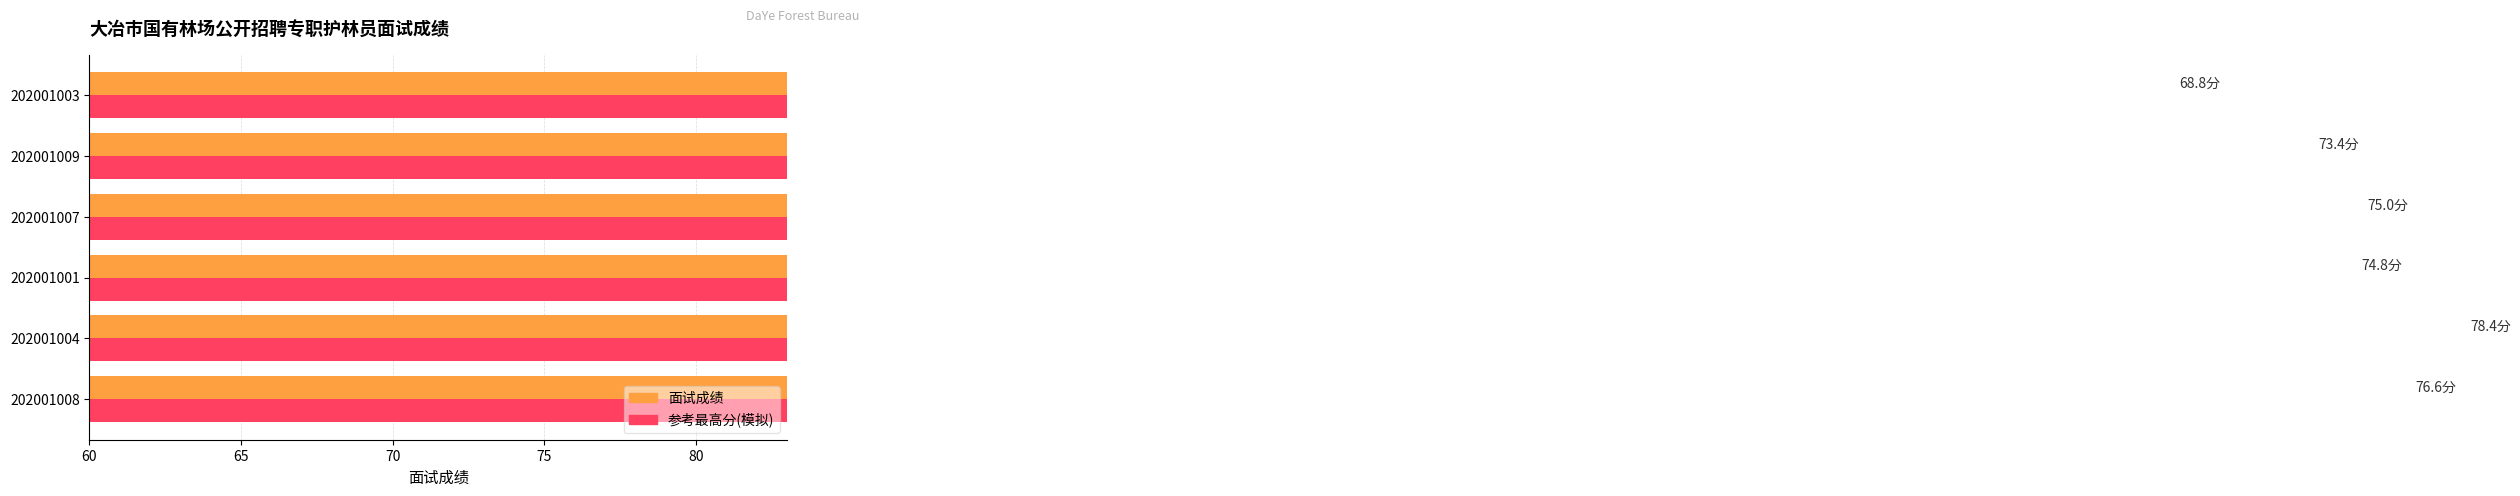

List the series in order of their peak value, lowest first.

面试成绩, 参考最高分(模拟)